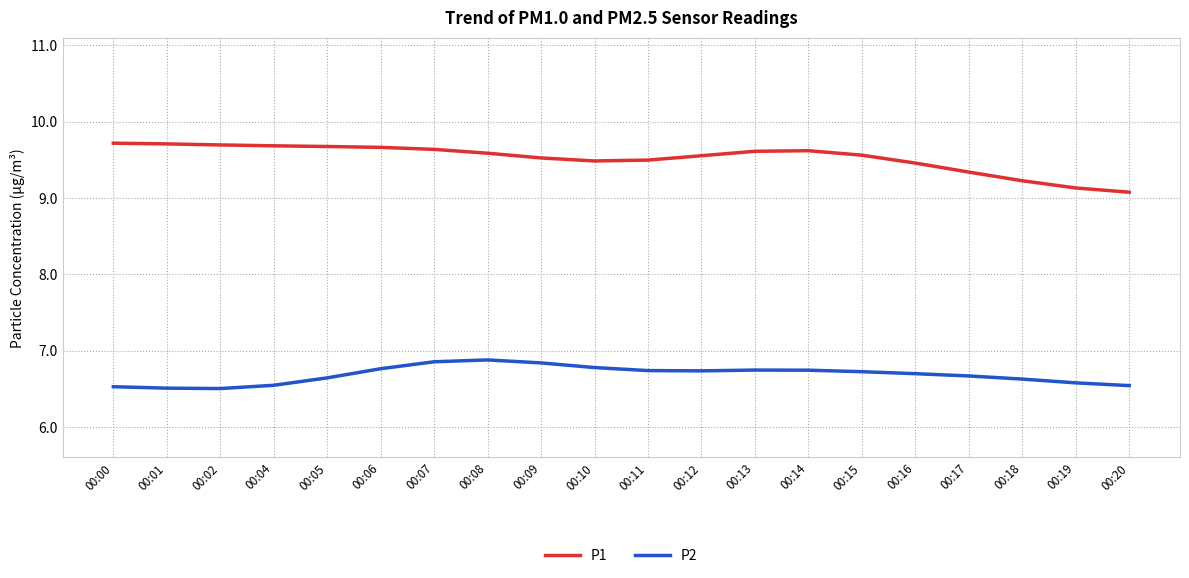

What is the difference between the maximum and minimum values in the P2 series?

0.4